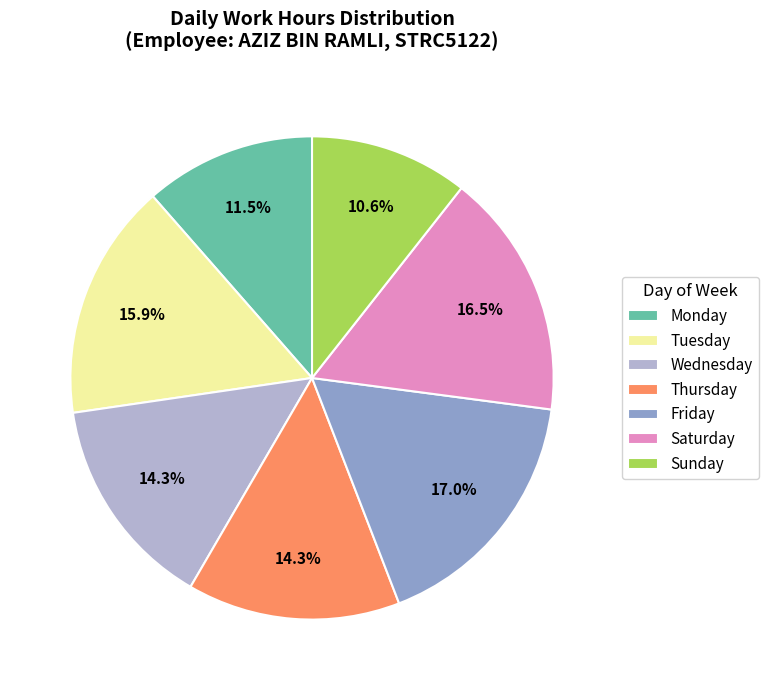

Between Wednesday and Monday, which is larger?

Wednesday